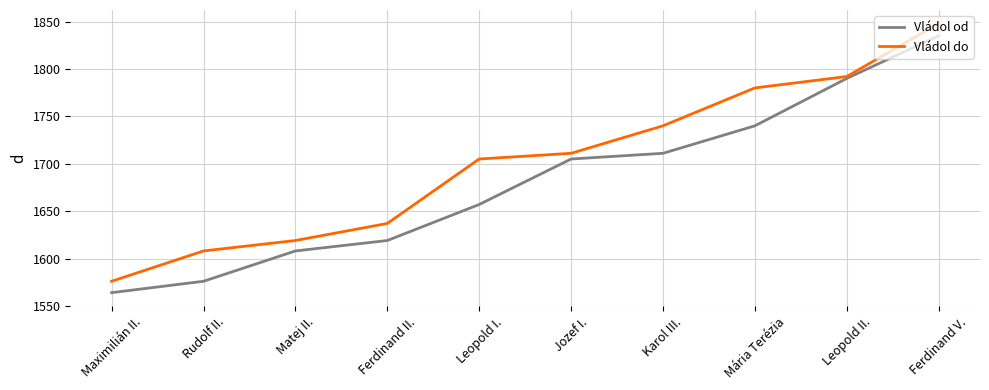

What is the spread (max minus min) of values at Karol III.?

29